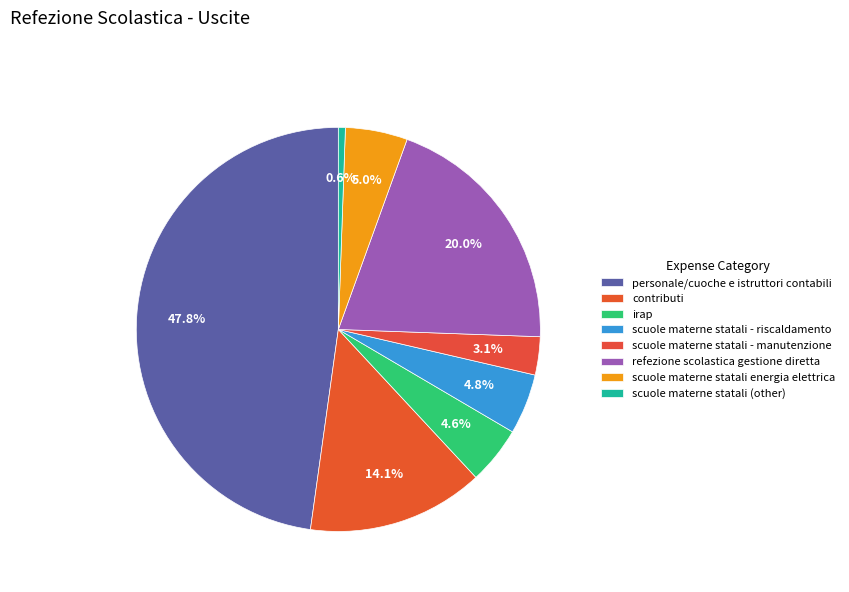

Count the number of slices in the pie.

8